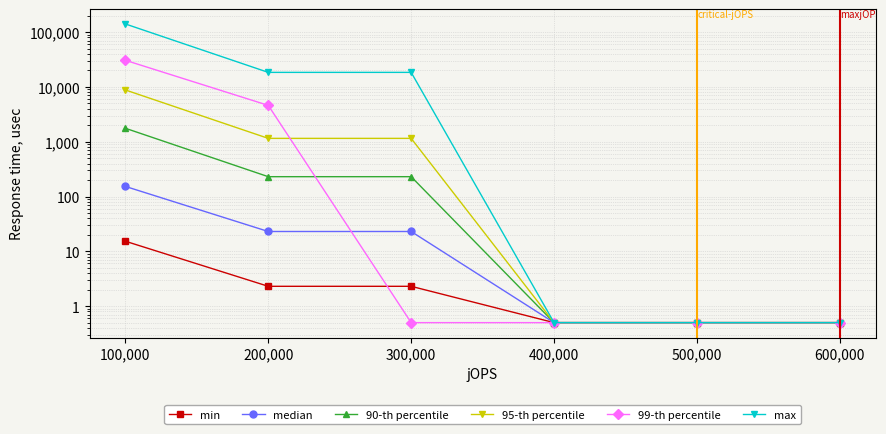

The value of 99-th percentile at 300,000 is 0.1. True or false?

False